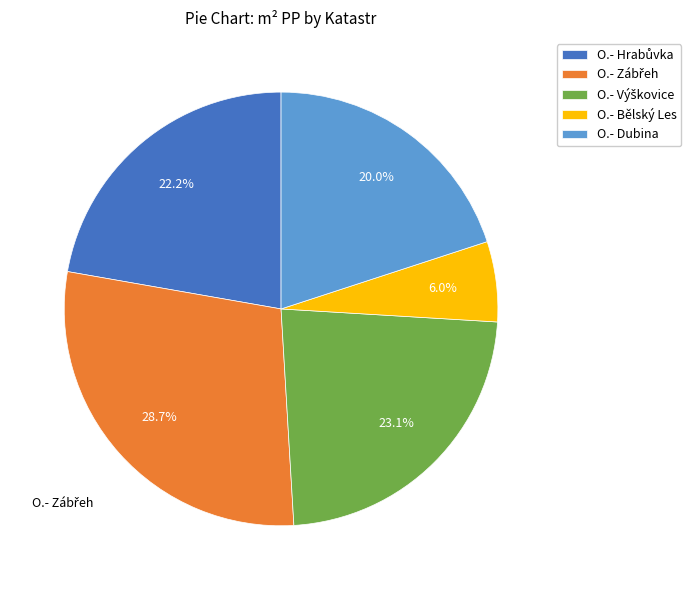

What percentage is NOT represented by O.- Dubina?

80.0%